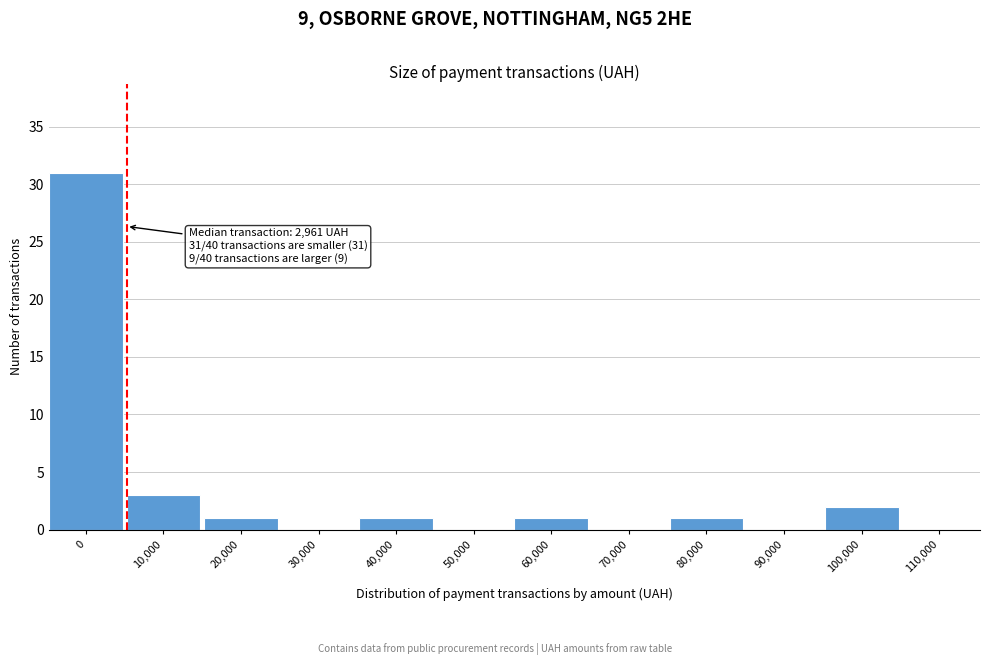

Reading left to right, list all the values displayed in this chart.

0=31	10,000=3	20,000=1	30,000=0	40,000=1	50,000=0	60,000=1	70,000=0	80,000=1	90,000=0	100,000=2	110,000=0